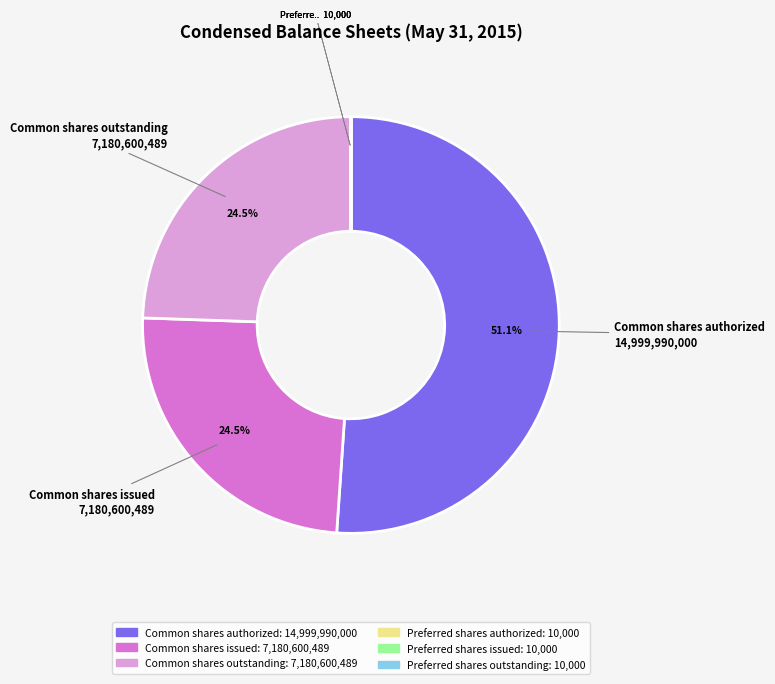

Does any single category account for the majority?

Yes